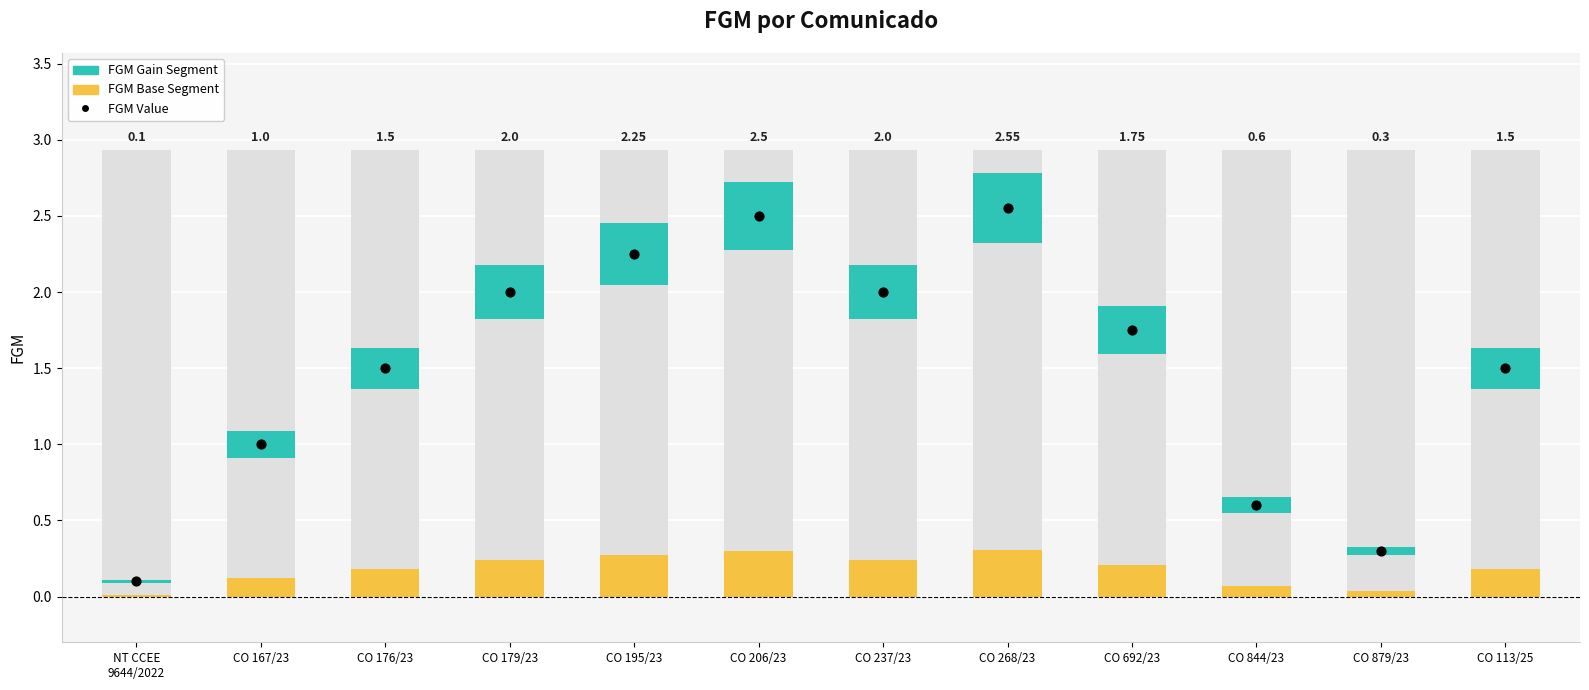

What is the change in value from CO 237/23 to CO 844/23?

-1.4